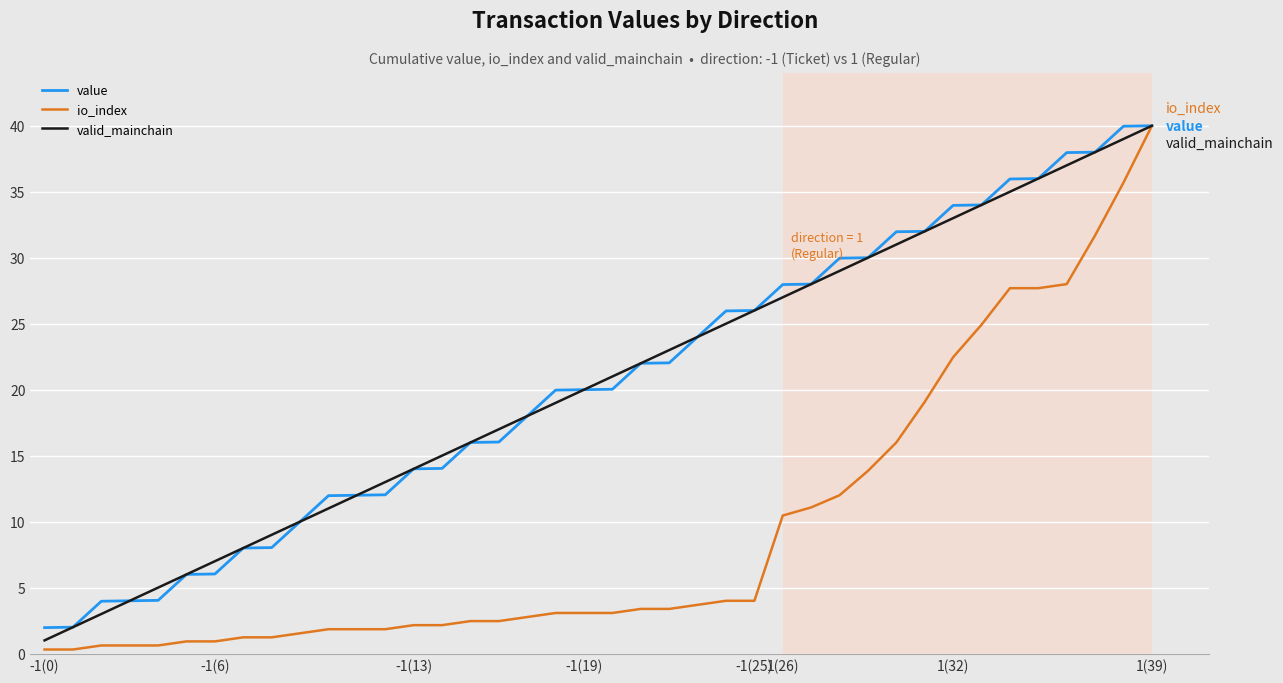

What is the maximum value shown in the chart?

40.0